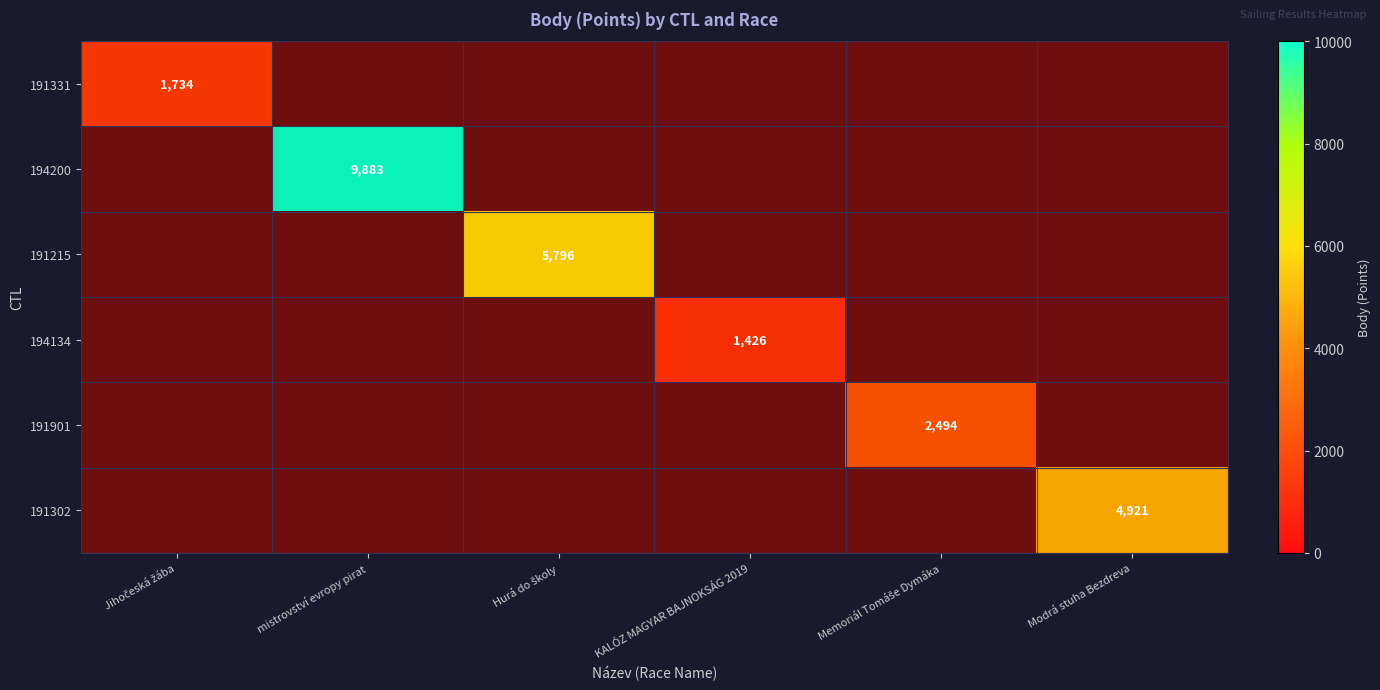

Is the value of 191215 at Memoriál Tomáše Dymáka greater than the value of 191901 at Memoriál Tomáše Dymáka?

No